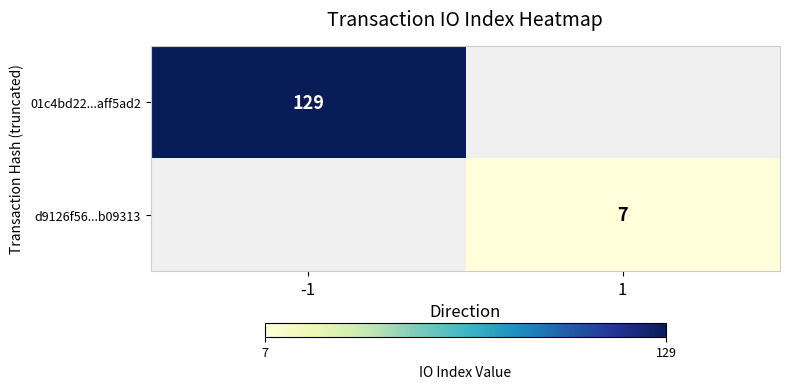

What is the greatest value displayed?

129.0